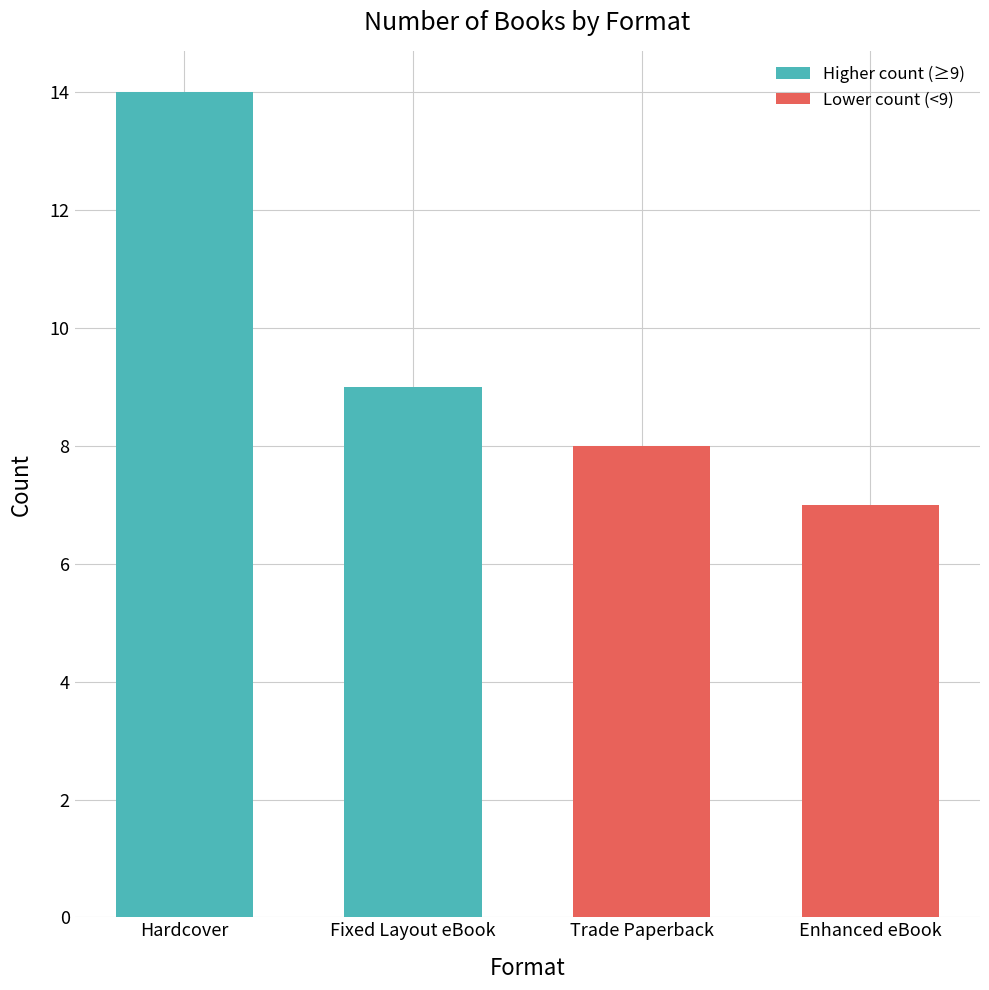

Rank the series by their average value, from lowest to highest.

Lower count (<9), Higher count (≥9)